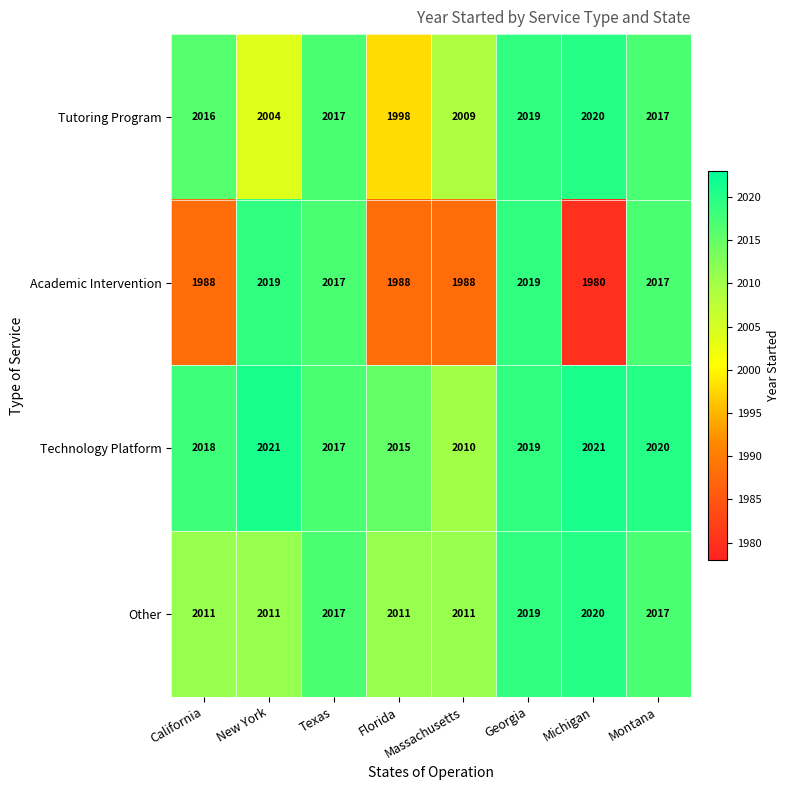

What is the smallest value displayed?

1980